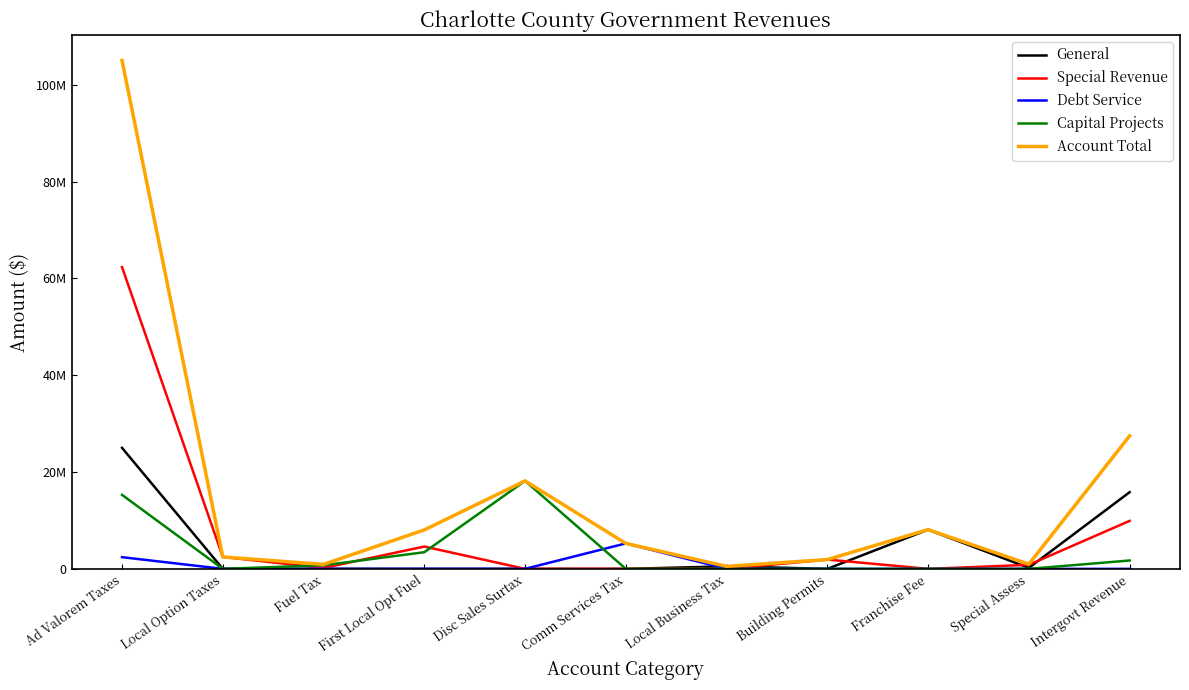

Is the value of Capital Projects at Franchise Fee greater than the value of General at Ad Valorem Taxes?

No